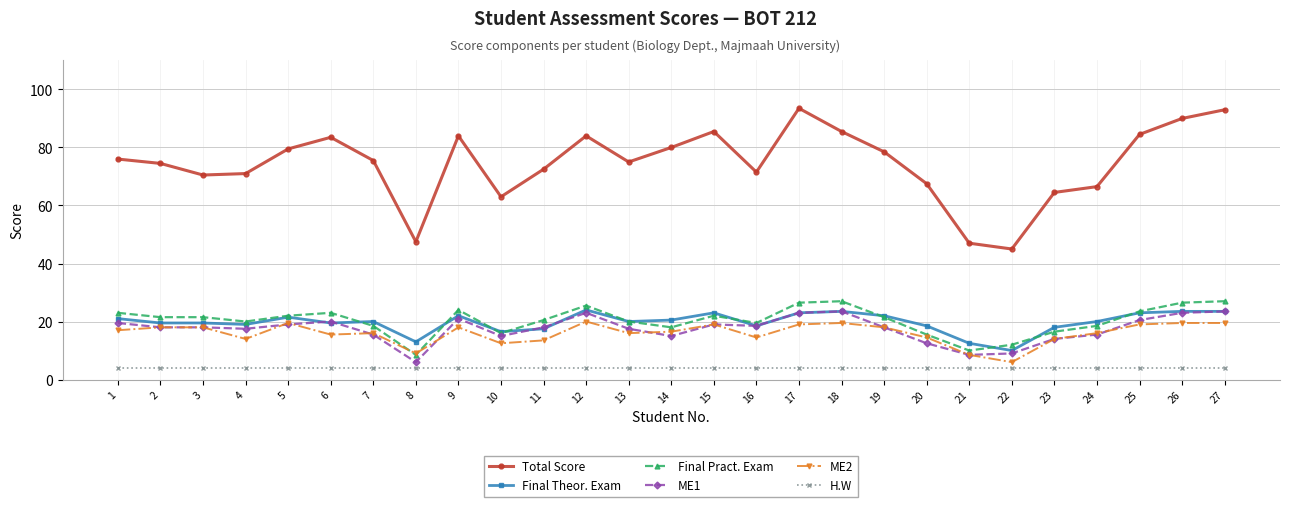

True or false: Final Pract. Exam and Total Score cross at least once.

False